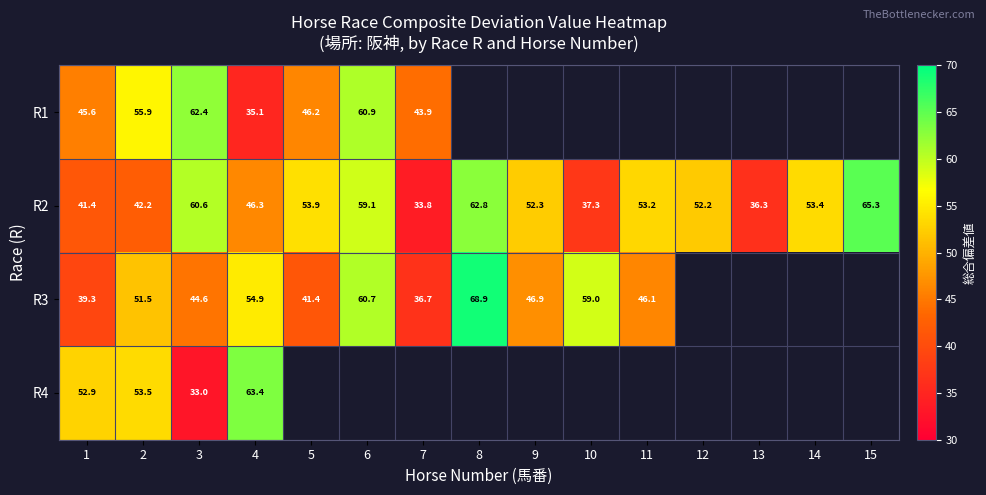

At which category does the chart reach its minimum across all series?

3